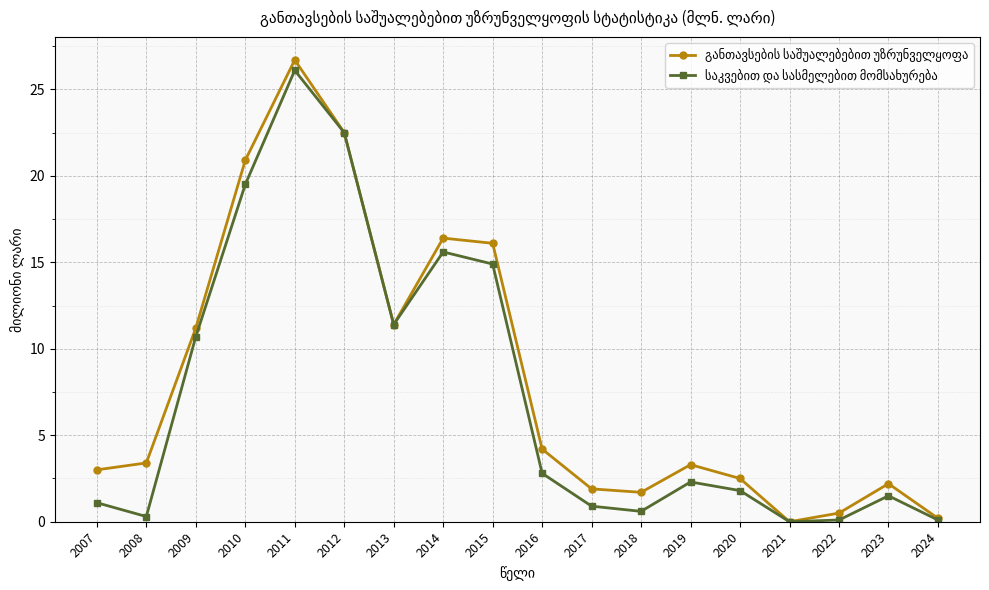

How many lines are shown in the chart?

2